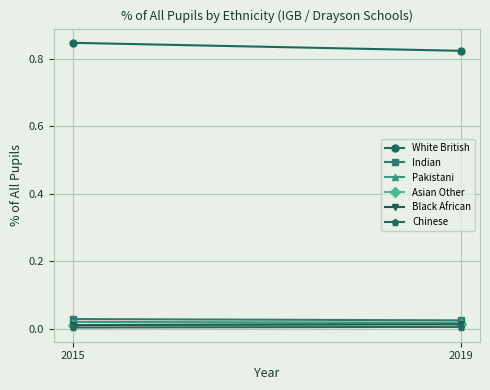

Rank the series at 2015 from highest to lowest value.

White British, Indian, Pakistani, Black African, Asian Other, Chinese